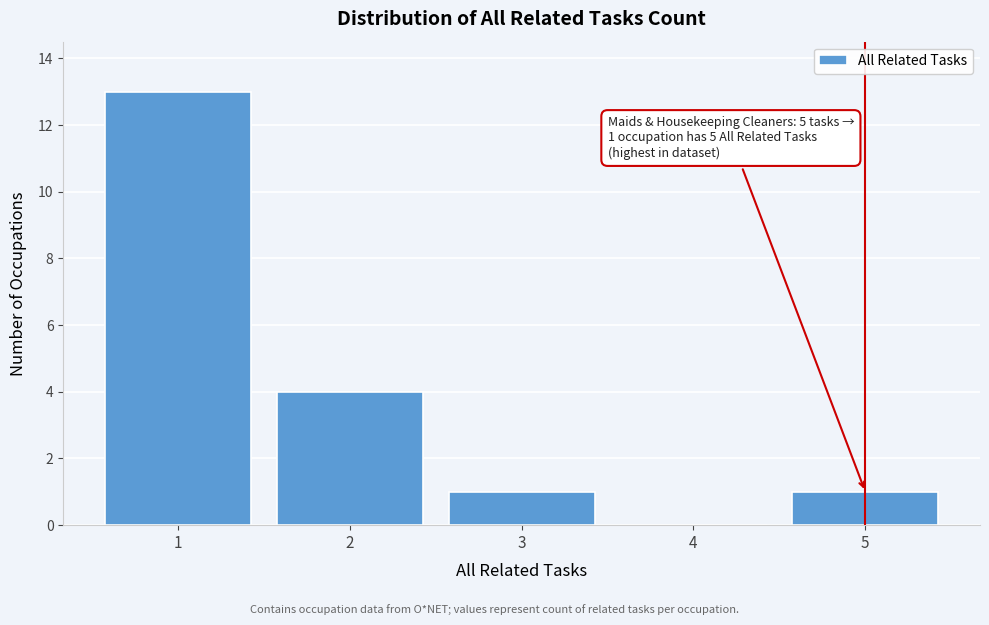

What is the sum of all values?

19